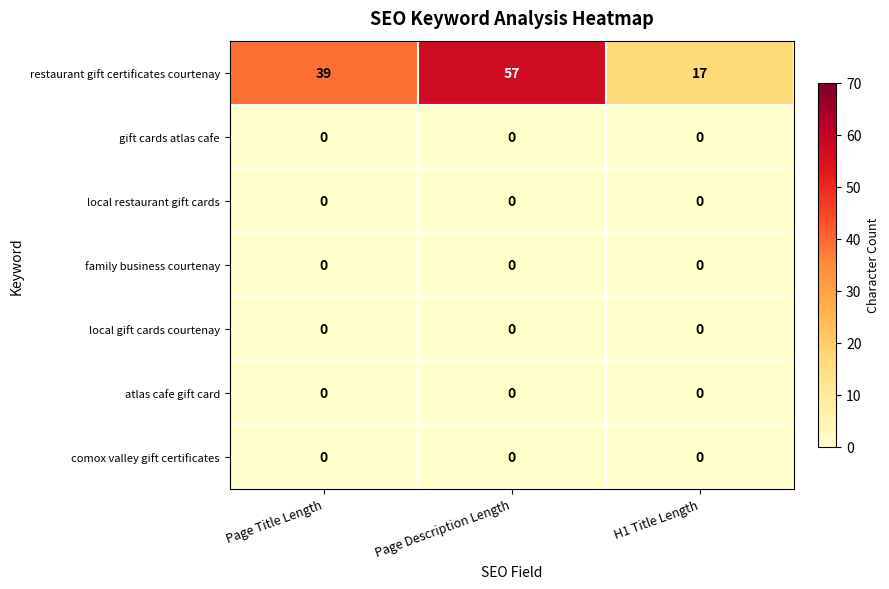

The value of restaurant gift certificates courtenay at Page Description Length is 57. True or false?

True